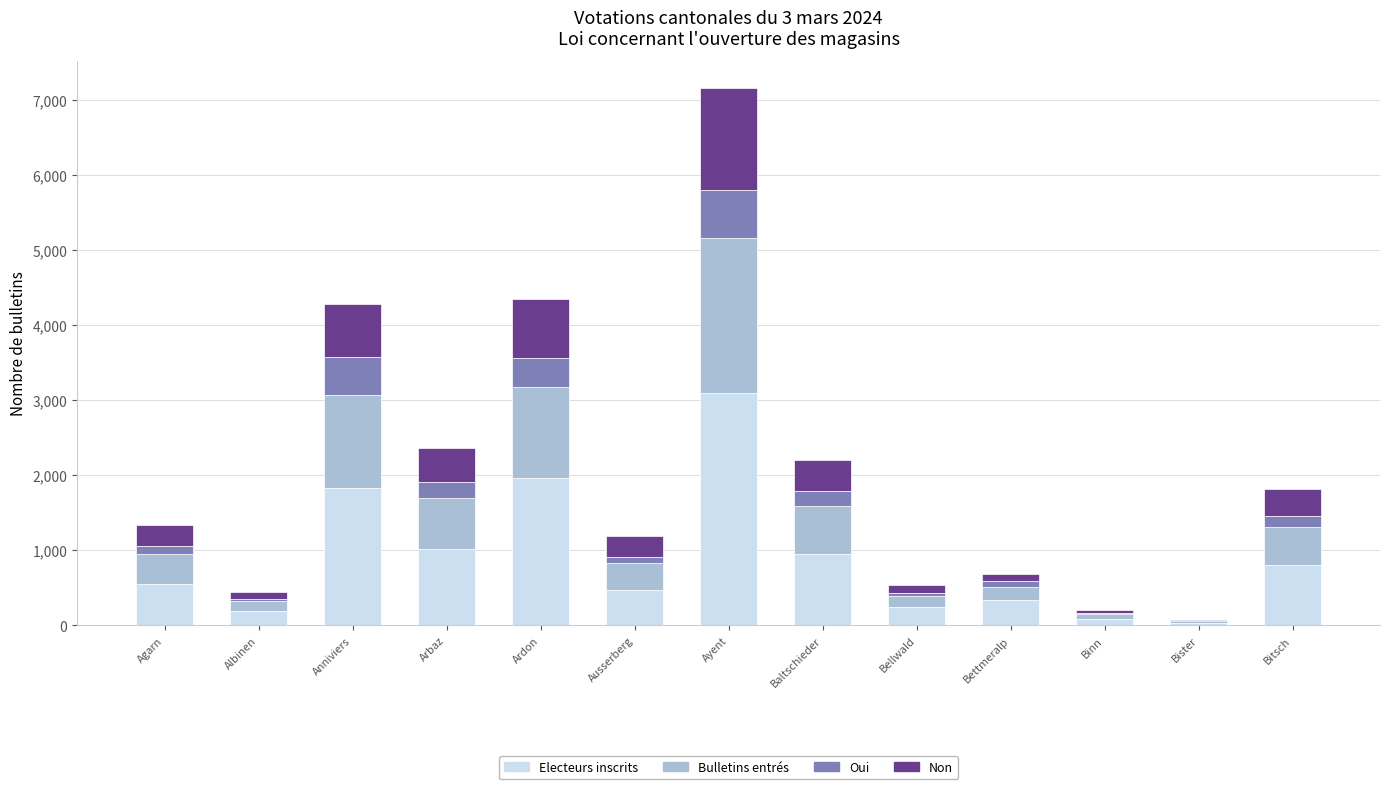

The value of Electeurs inscrits at Anniviers is 1037. True or false?

False